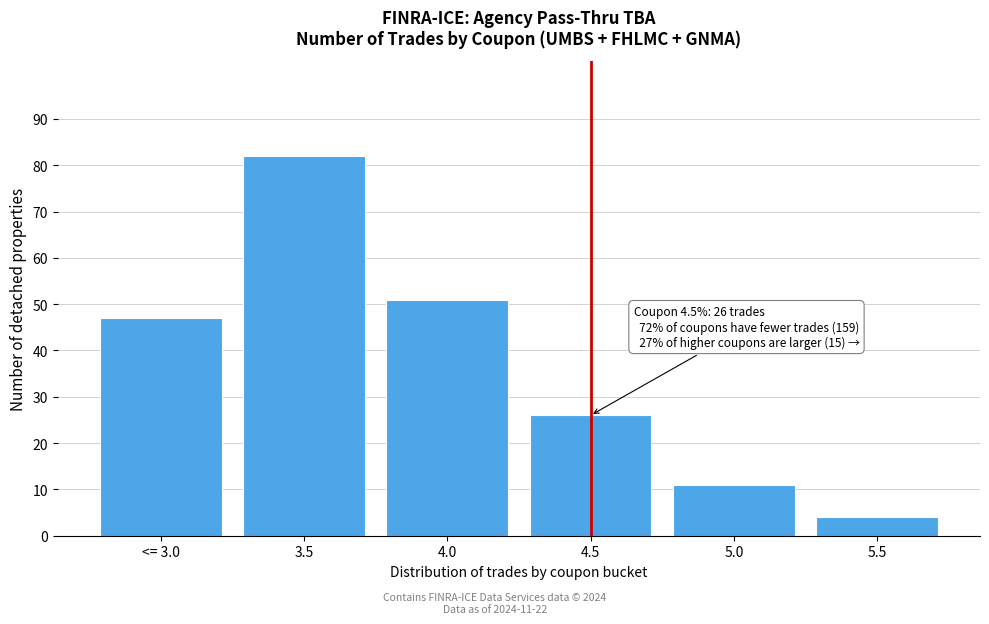

Reading right to left, what are all the values shown in this chart?

5.5=4	5.0=11	4.5=26	4.0=51	3.5=82	<= 3.0=47